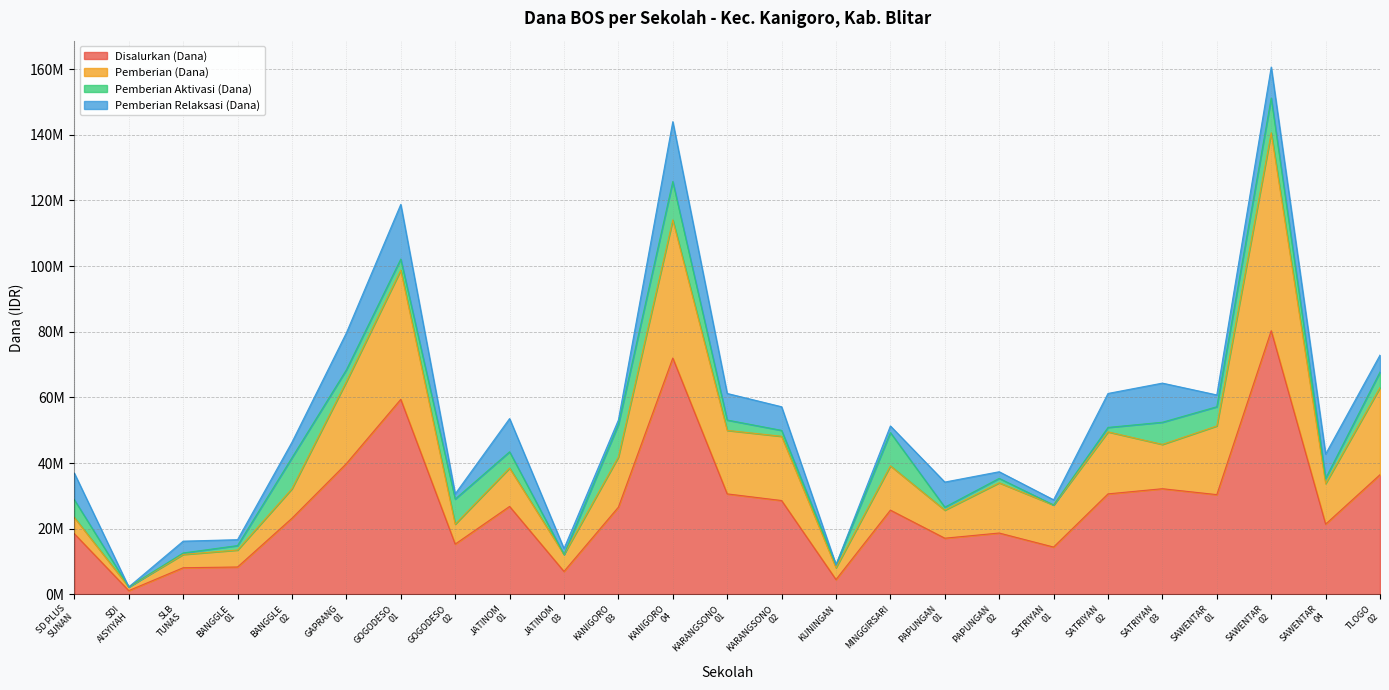

What is the maximum value for Pemberian (Dana)?

140625000